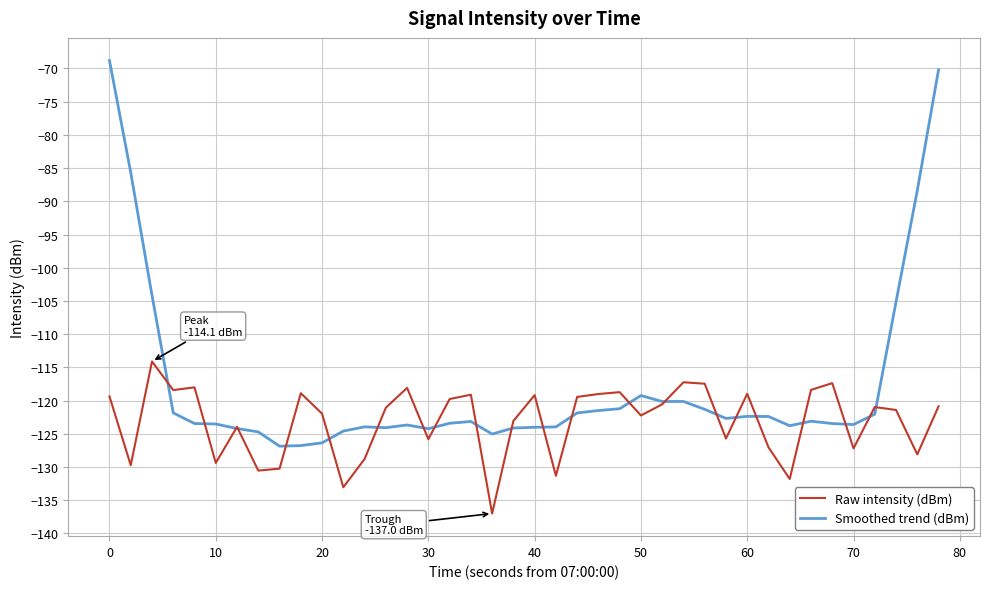

Which series has the largest range (max minus min)?

Smoothed trend (dBm)